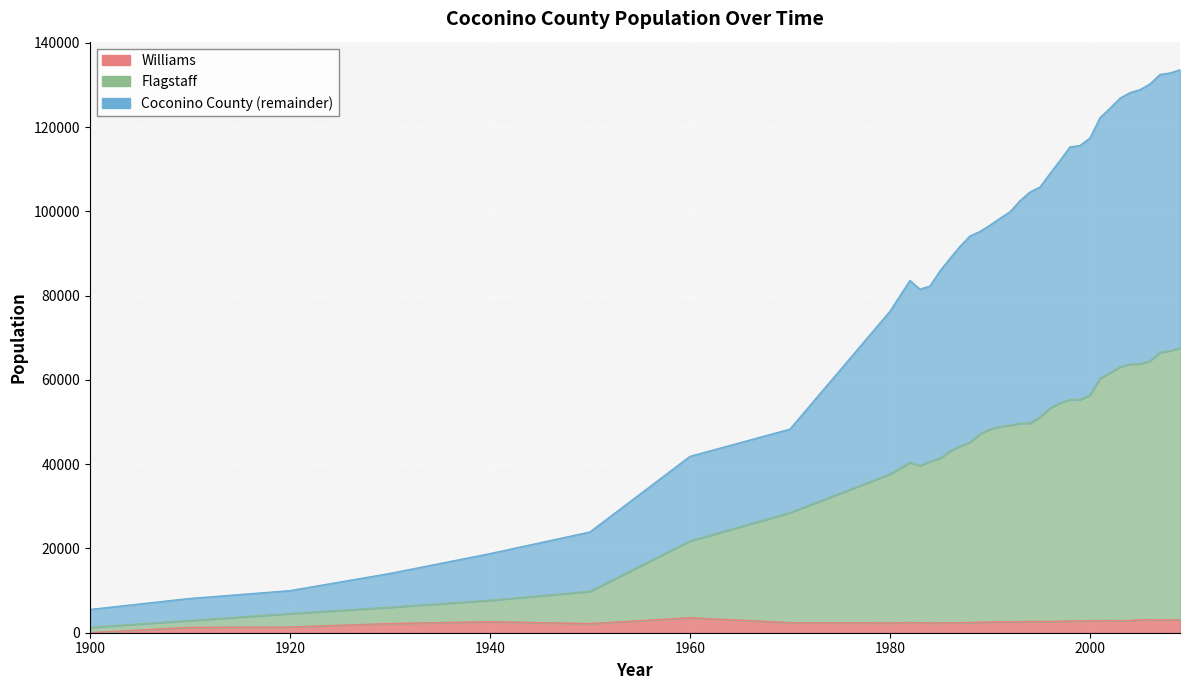

True or false: Coconino County and Flagstaff intersect in this chart.

False